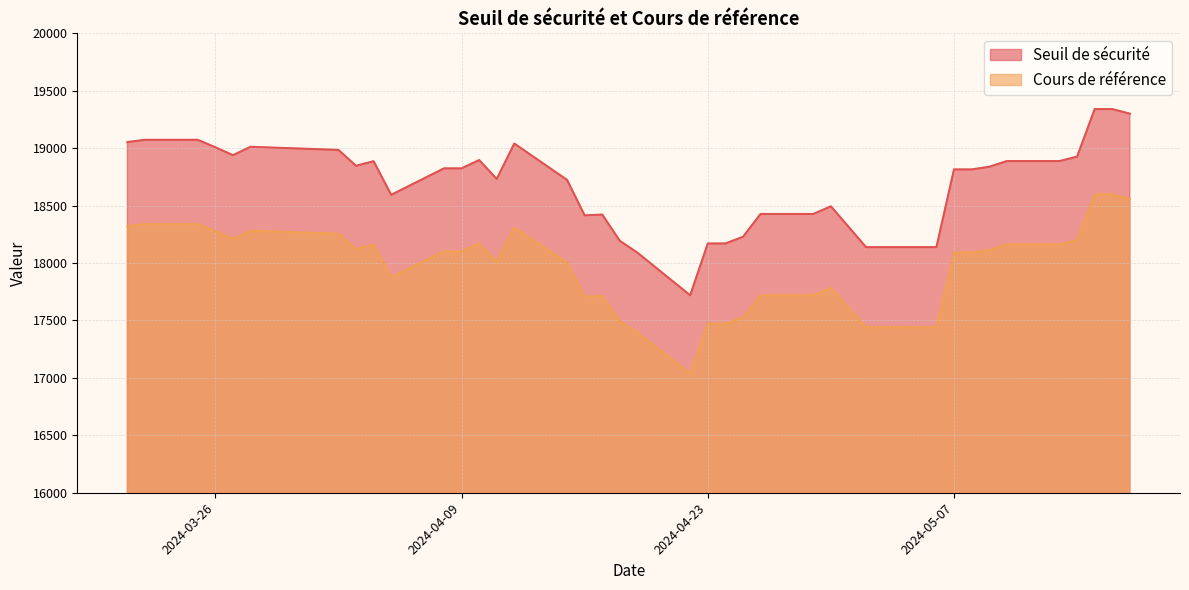

True or false: Seuil de sécurité and Cours de référence intersect in this chart.

False